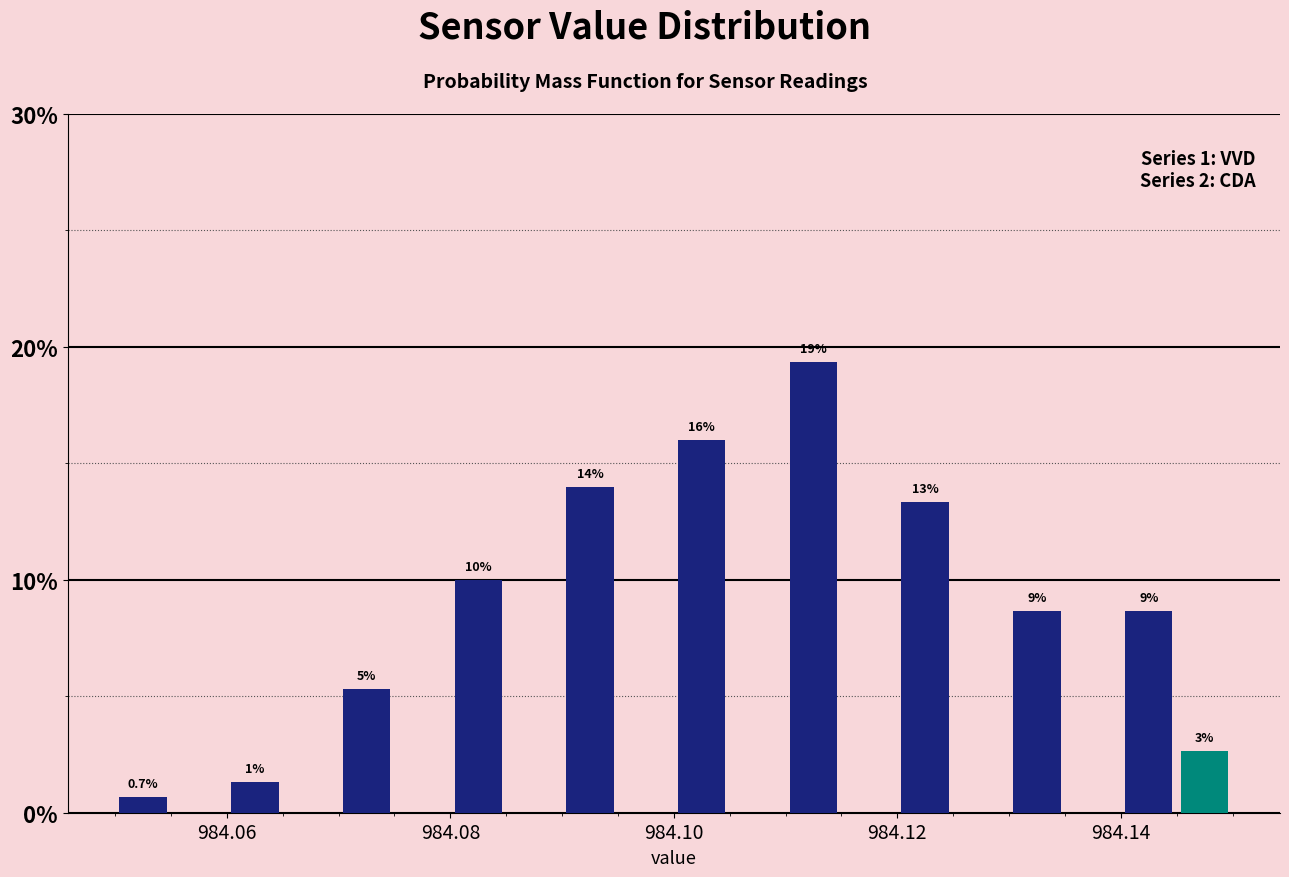

Read against the x-axis, roughly where is the centre of the tallest bar?

984.112